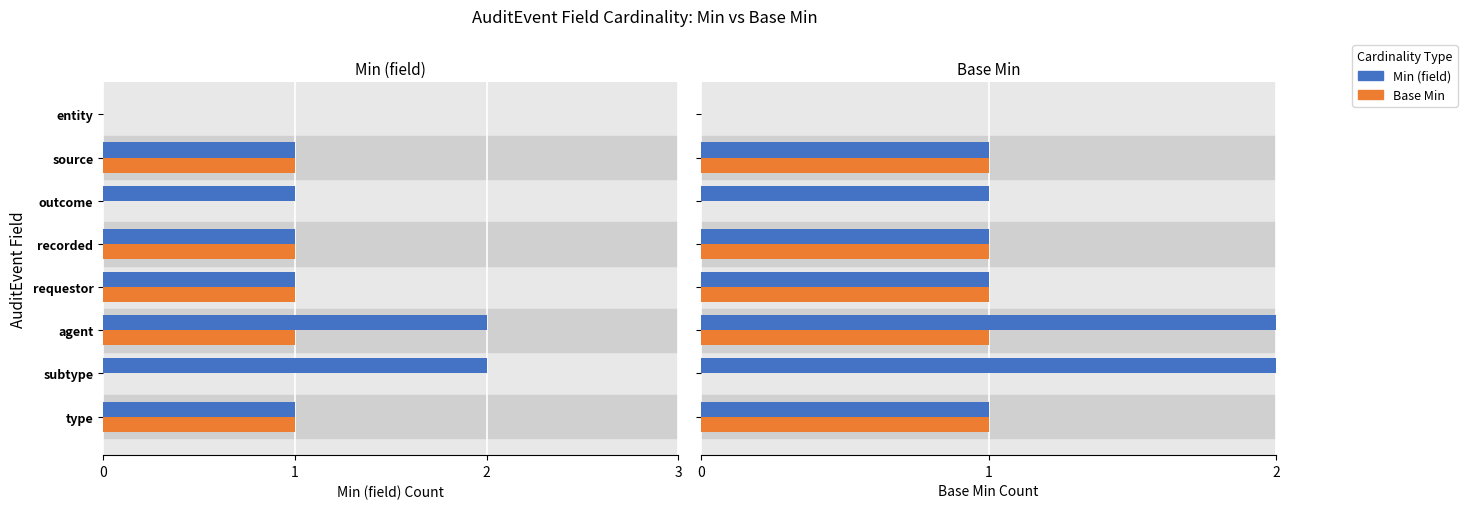

Is the value of Base Min at entity greater than the value of Min (field) at outcome?

No